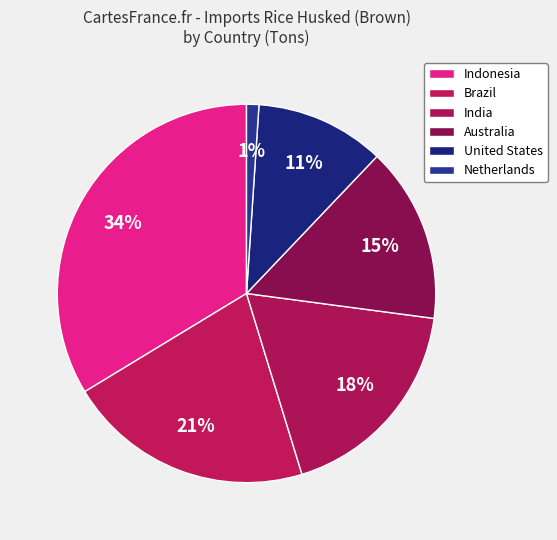

How many segments does this pie chart have?

6